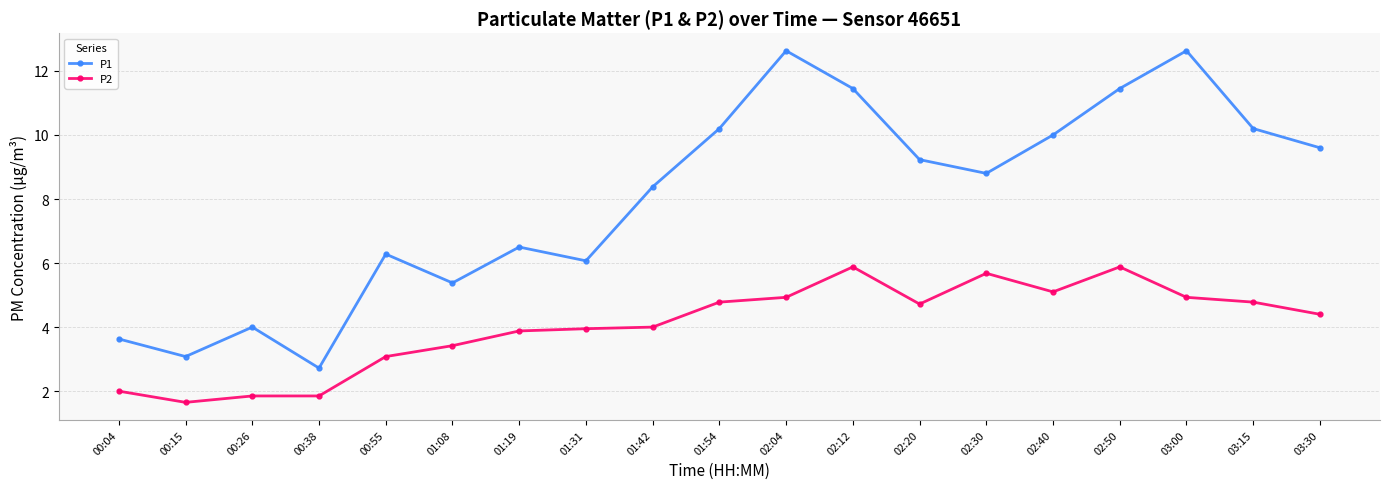

Which series changed the most between 00:55 and 02:30?

P2